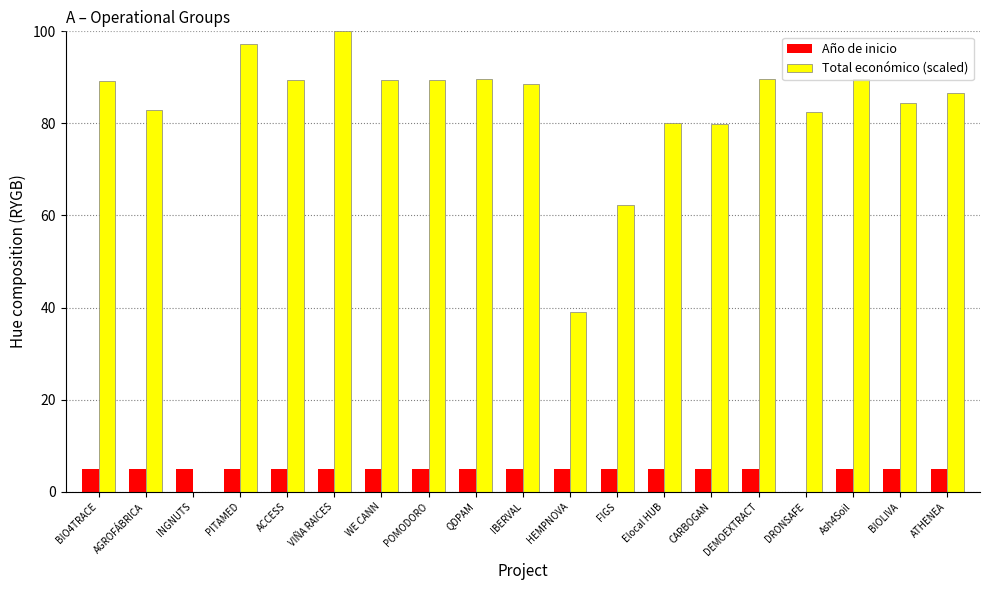

Between PITAMED and CARBOGAN, which series saw the biggest shift?

Total económico (scaled)